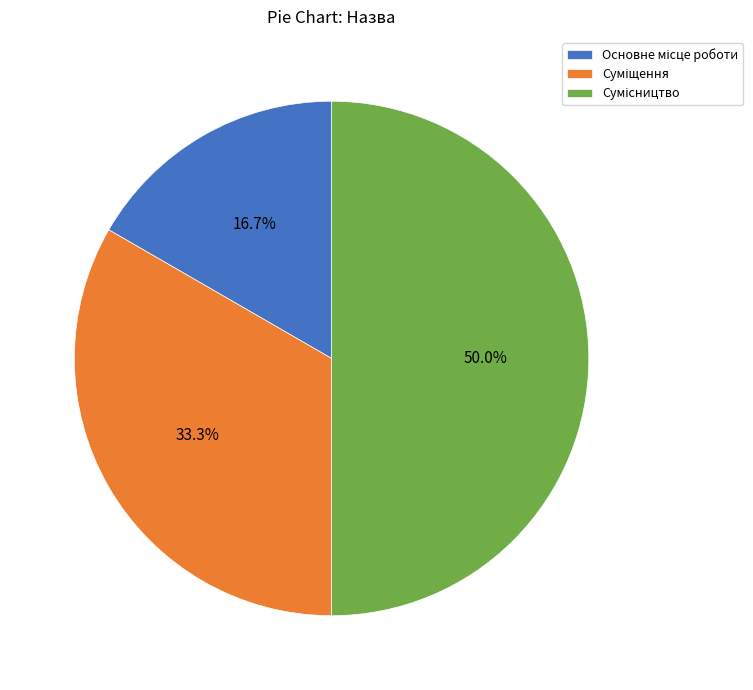

To the nearest percent, what is the difference between the largest and smallest slice percentages?

33%